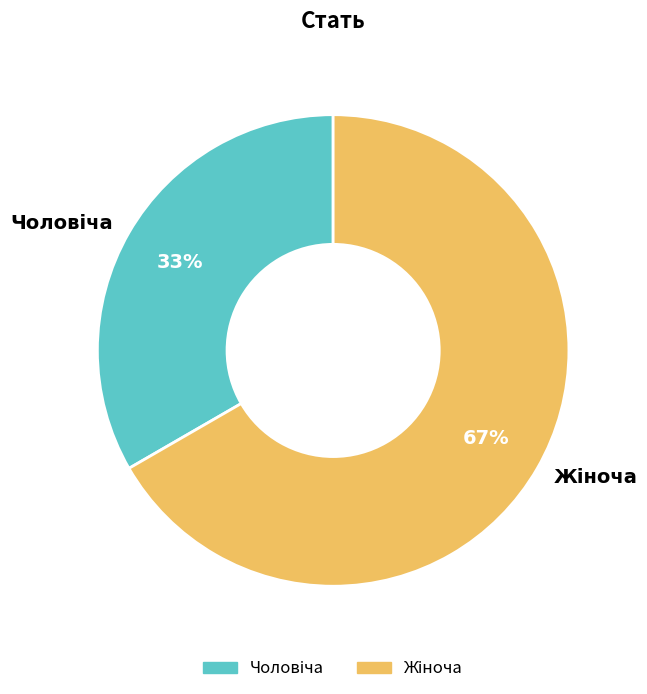

To the nearest percent, what is the average slice percentage?

50%